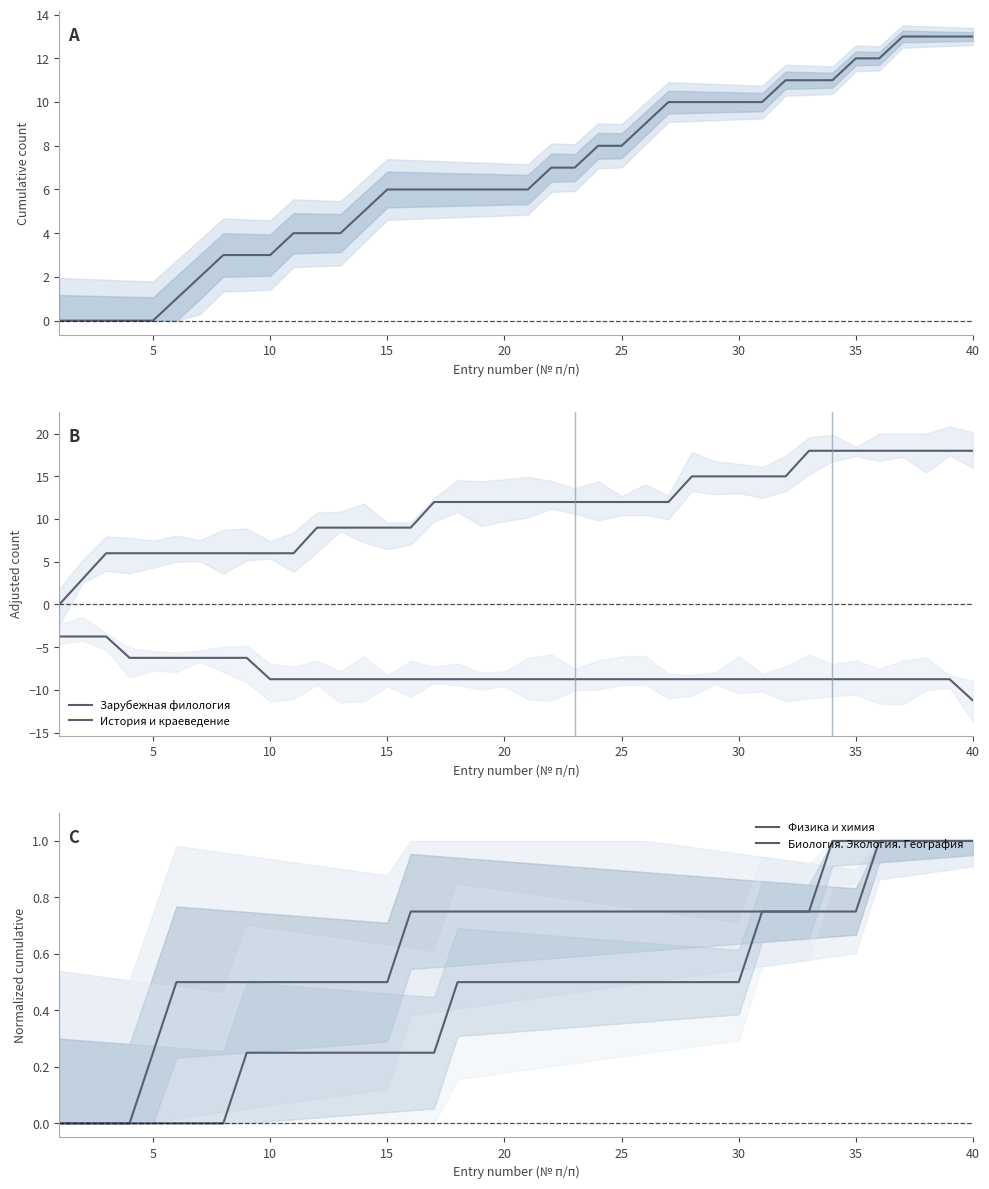

What is the difference between the maximum and second lowest values in the Биология. Экология. География series?

1.0